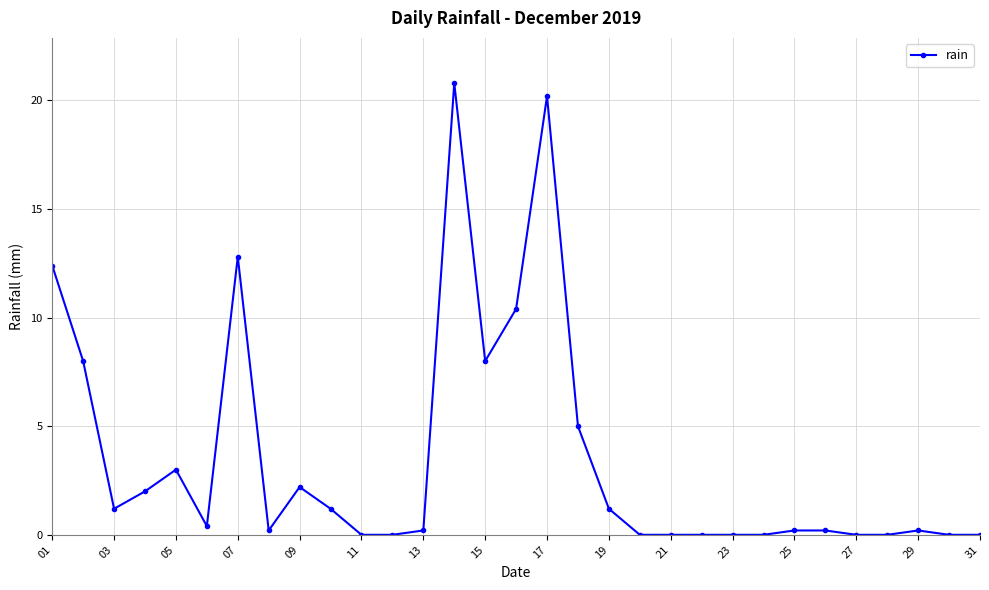

How many distinct data groups are displayed?

1